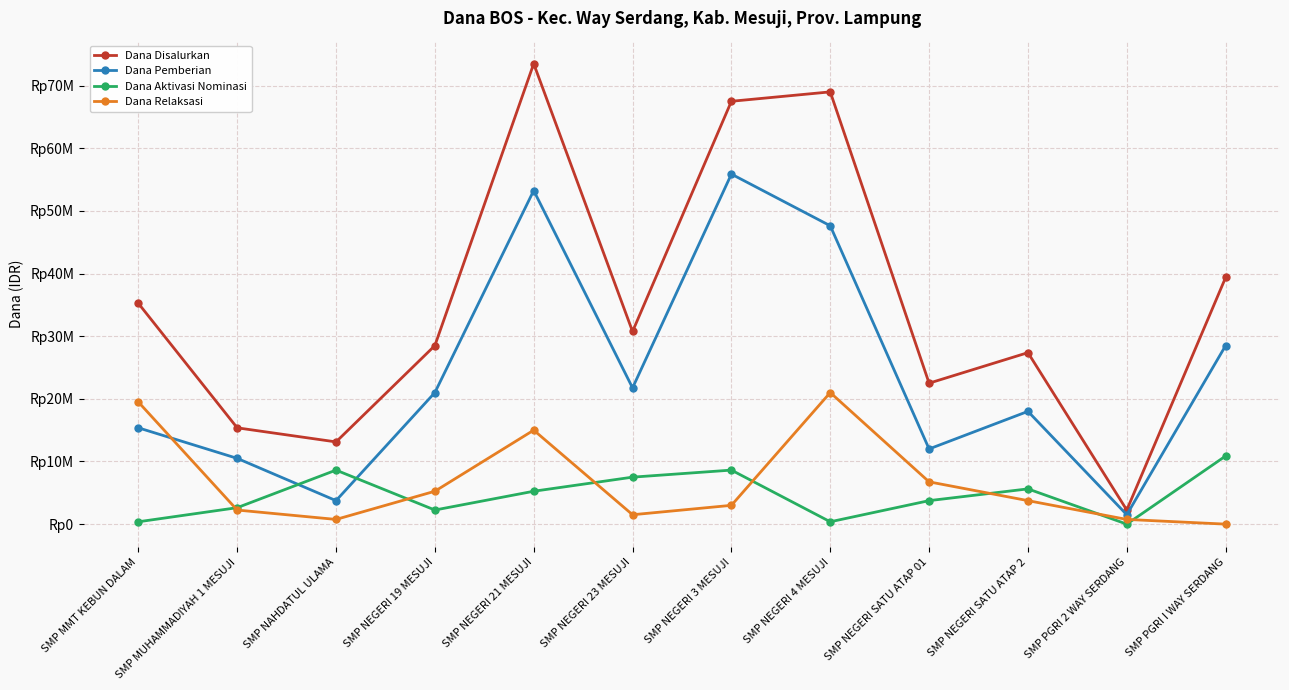

What is the difference between the second highest and minimum values in the Dana Relaksasi series?

19500000